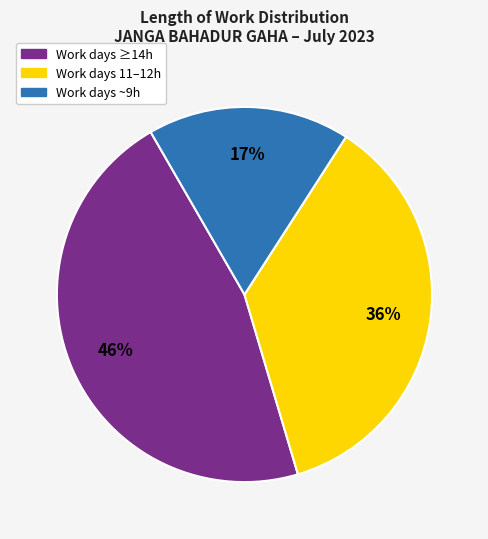

To the nearest percent, what is the average slice percentage?

33%